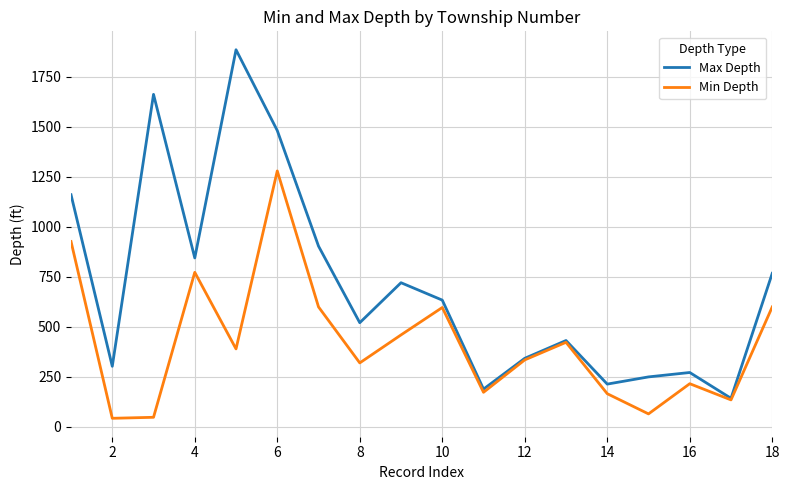

What are all the series names shown in the legend?

Max Depth, Min Depth